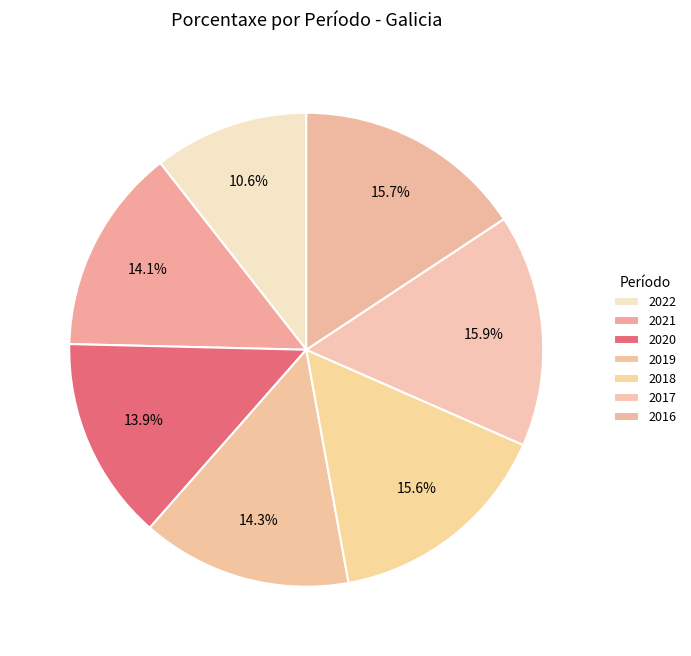

True or false: 2019 accounts for 2% of the total.

False